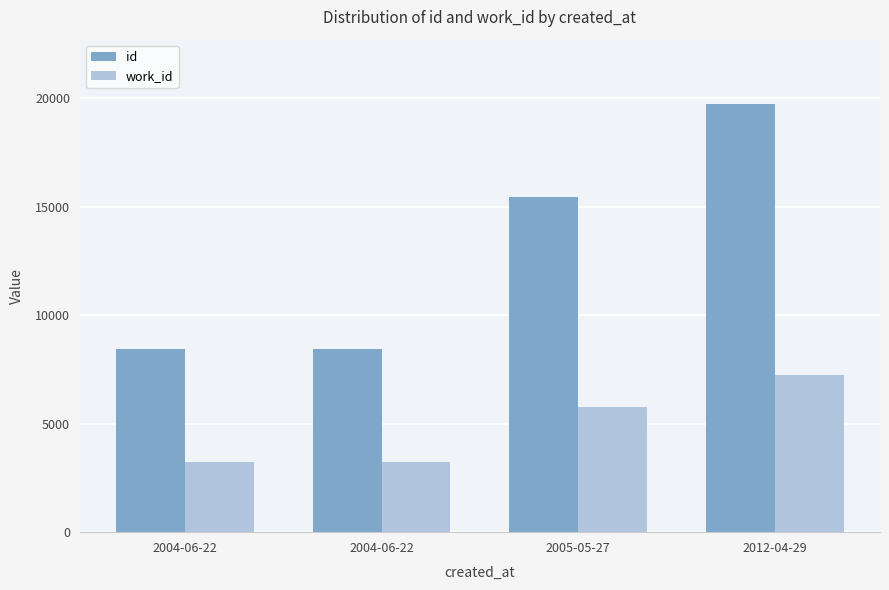

What are all the series names shown in the legend?

id, work_id